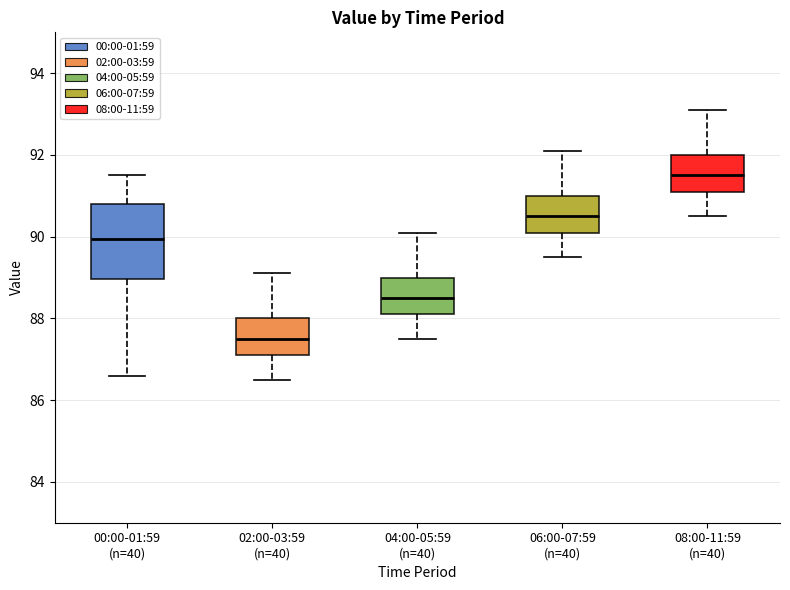

Comparing the boxes themselves (not the whiskers), which one is the tallest?

00:00-01:59 (n=40)